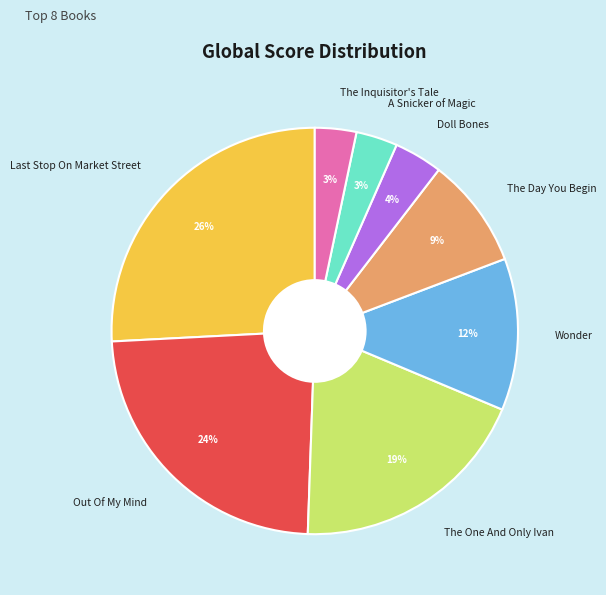

How many slices are in this pie chart?

8